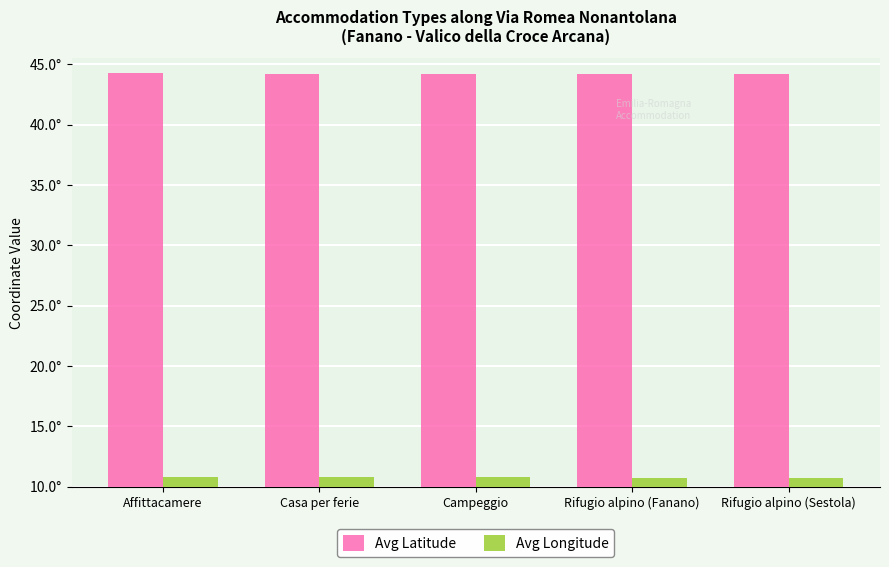

Is the value of Avg Latitude at Affittacamere greater than the value of Avg Longitude at Rifugio alpino (Sestola)?

Yes